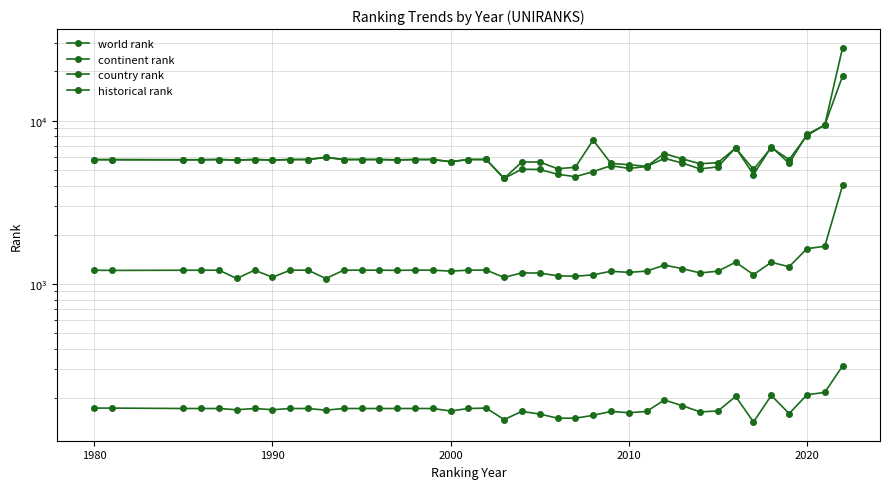

What is the difference between the second highest and second lowest values in the country rank series?

69.0